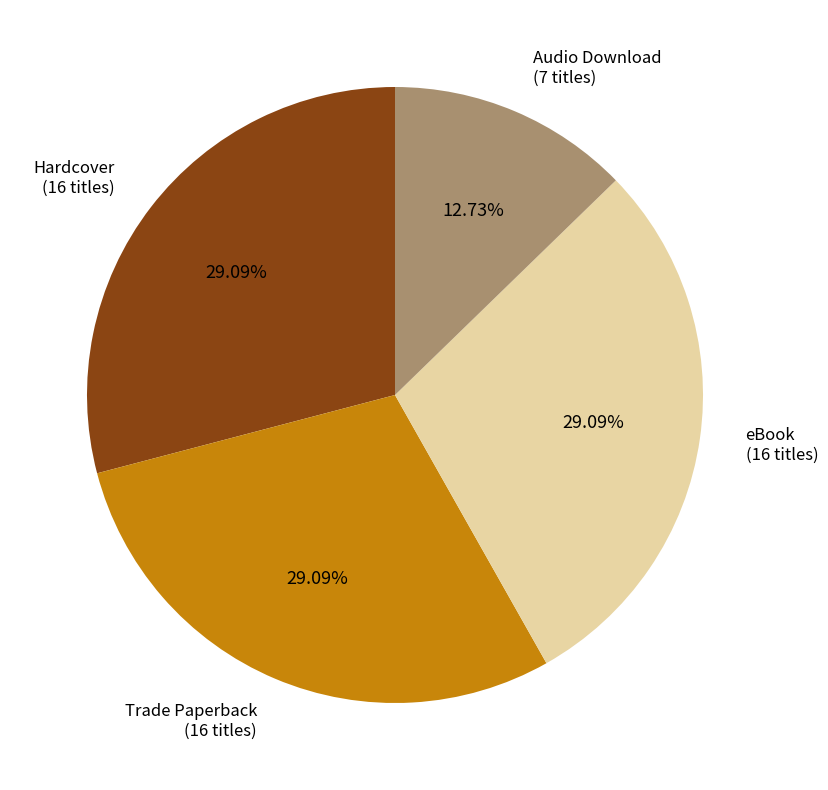

How much of the chart is everything except eBook?

70.9%